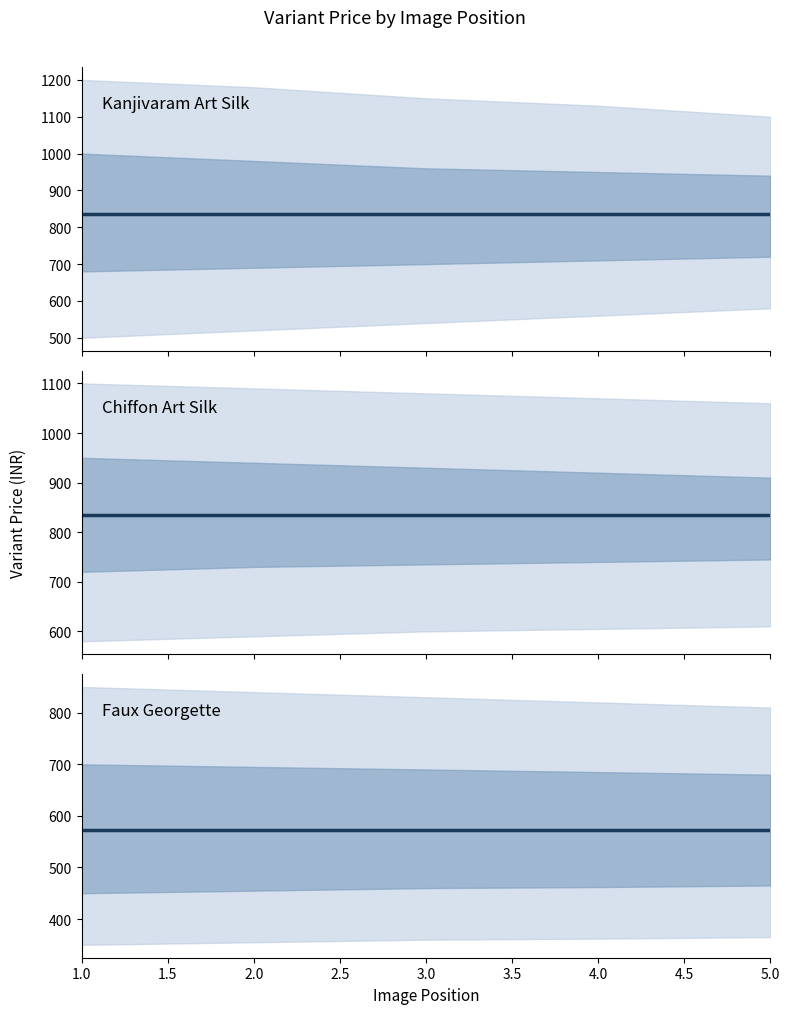

Read the Faux Georgette value at 3.0.

572.2